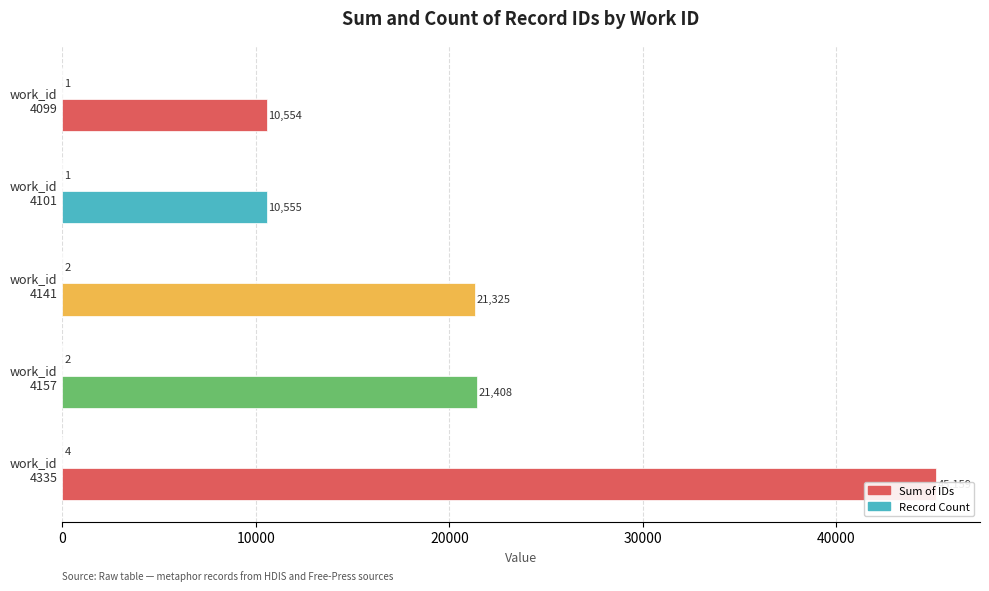

What is the value of the Sum of IDs bar at the 5th from the left?

45159